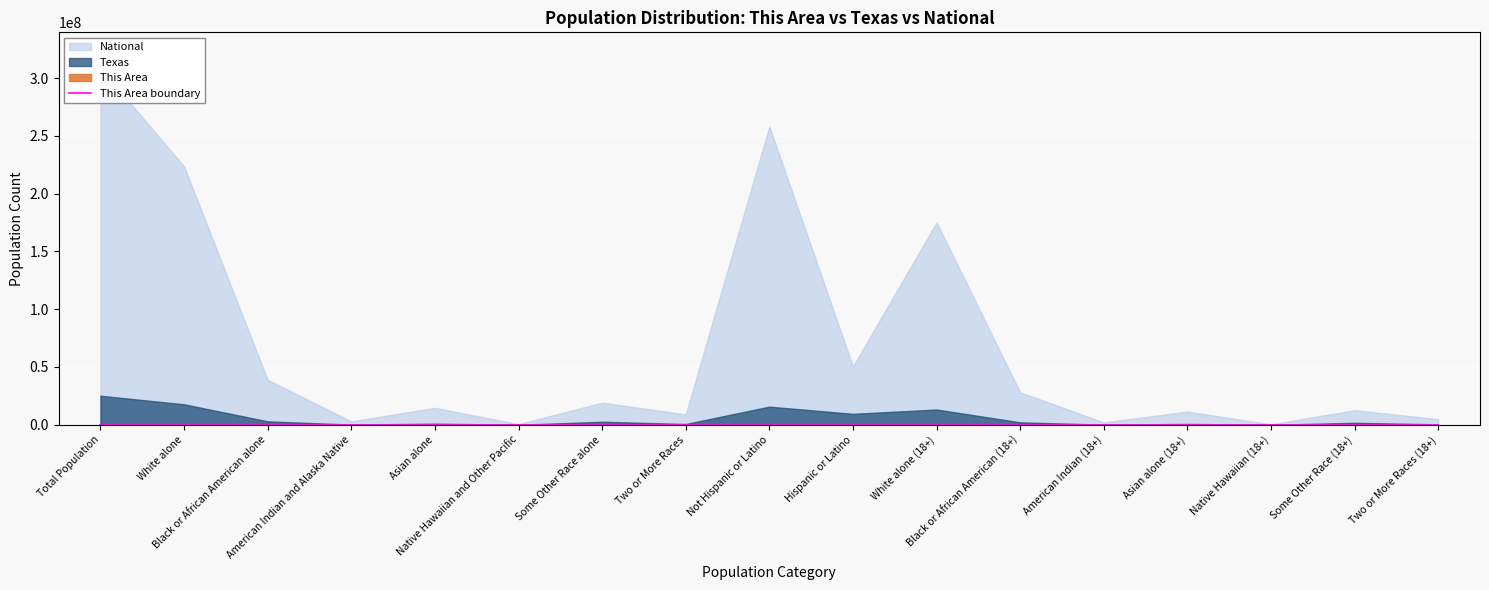

Count the number of values greater than 9924.

8